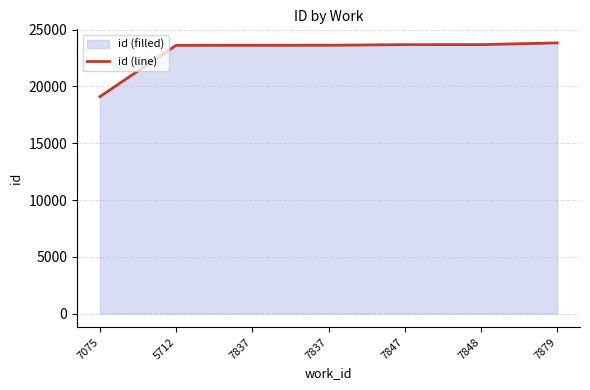

Reading left to right, transcribe all the data shown in this chart.

19109	23625	23626	23631	23685	23686	23840